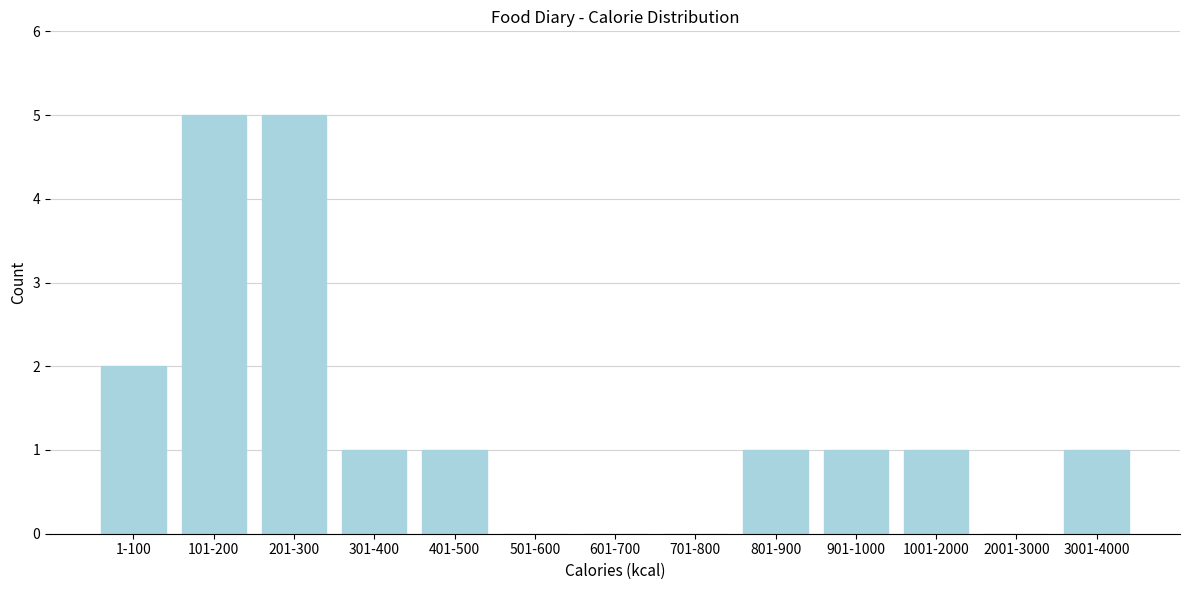

Reading left to right, extract all data points from this chart.

1-100=2	101-200=5	201-300=5	301-400=1	401-500=1	501-600=0	601-700=0	701-800=0	801-900=1	901-1000=1	1001-2000=1	2001-3000=0	3001-4000=1